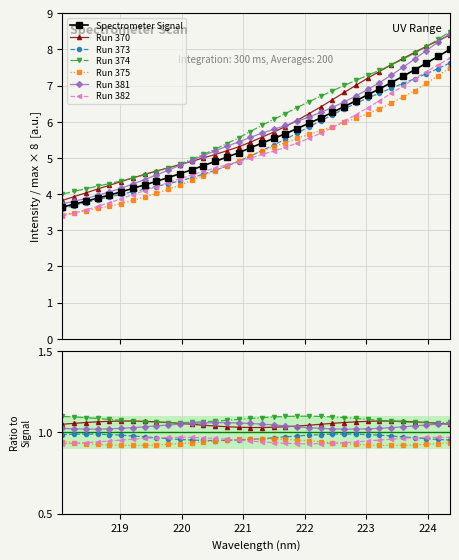

Where does the data first go above 5?

220.7354